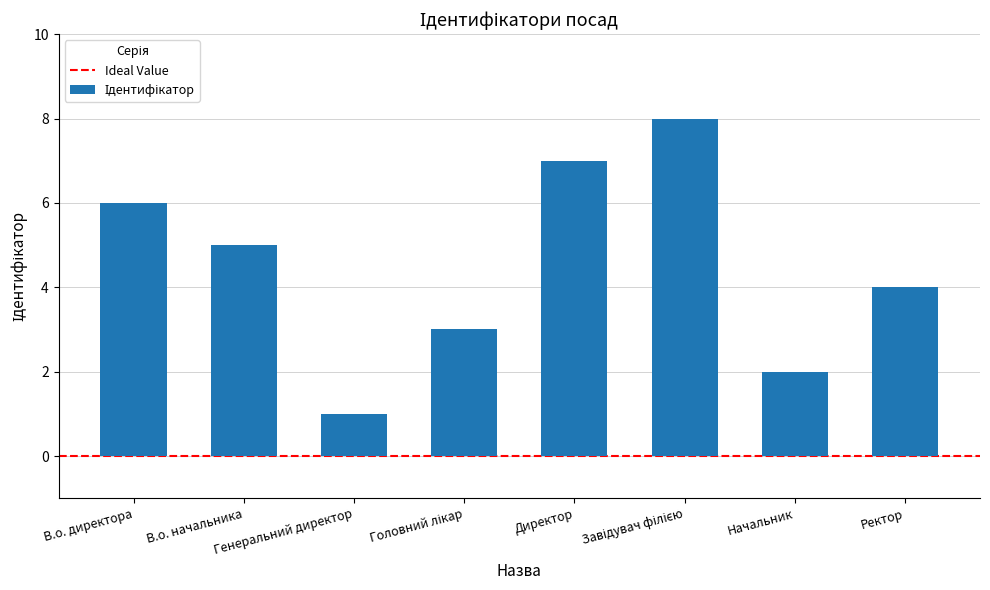

What is the sum of all values?

36